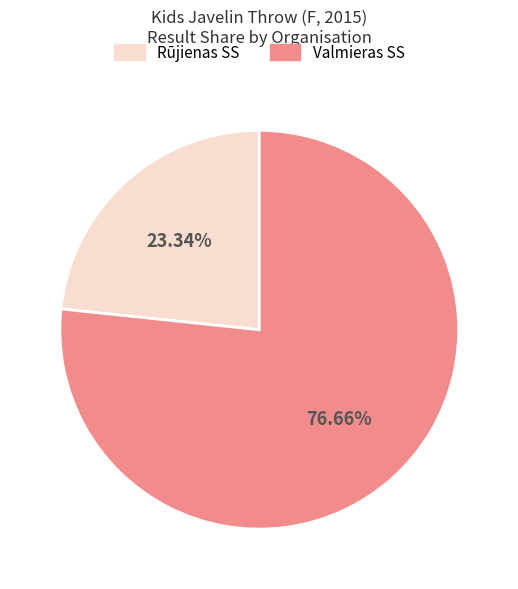

Which category has the biggest portion of the pie?

Valmieras SS